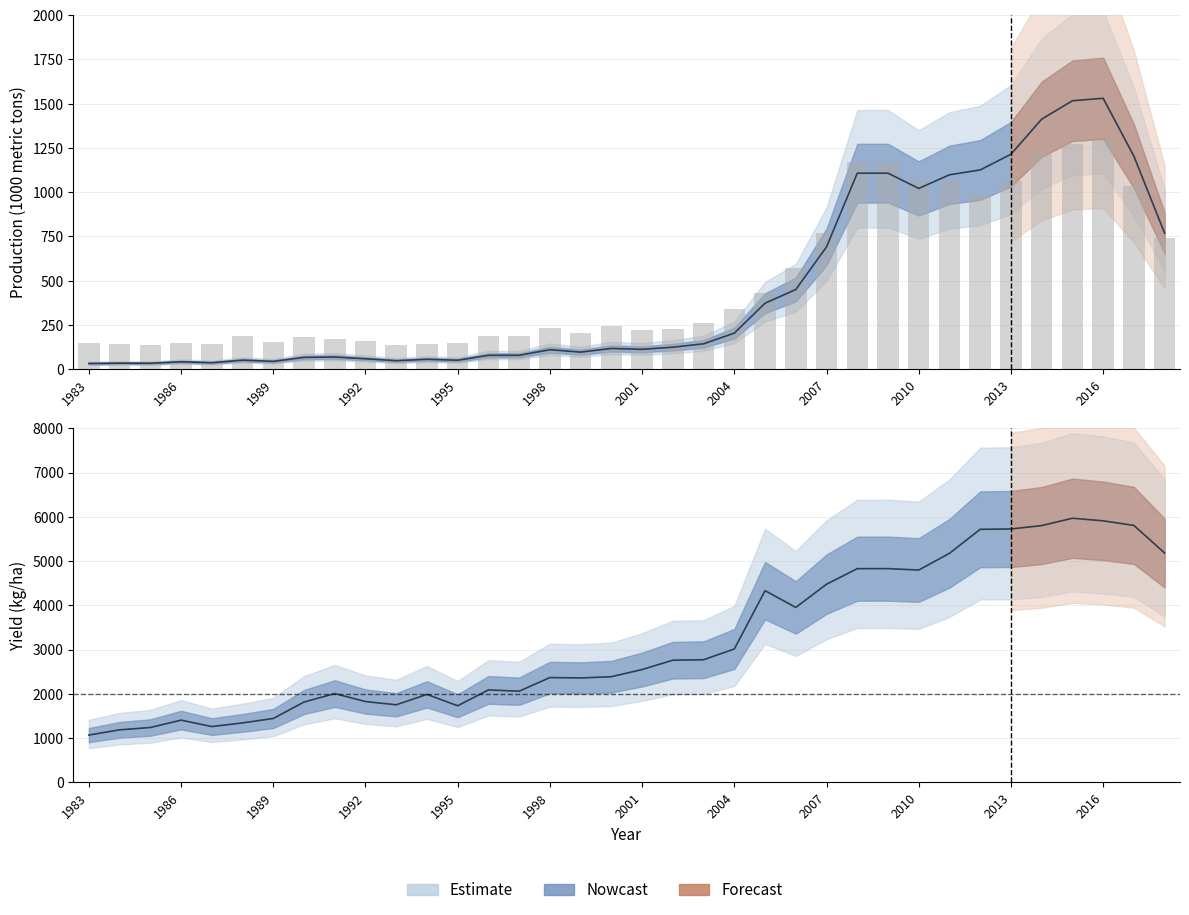

How many values in the Production series exceed 117?

17